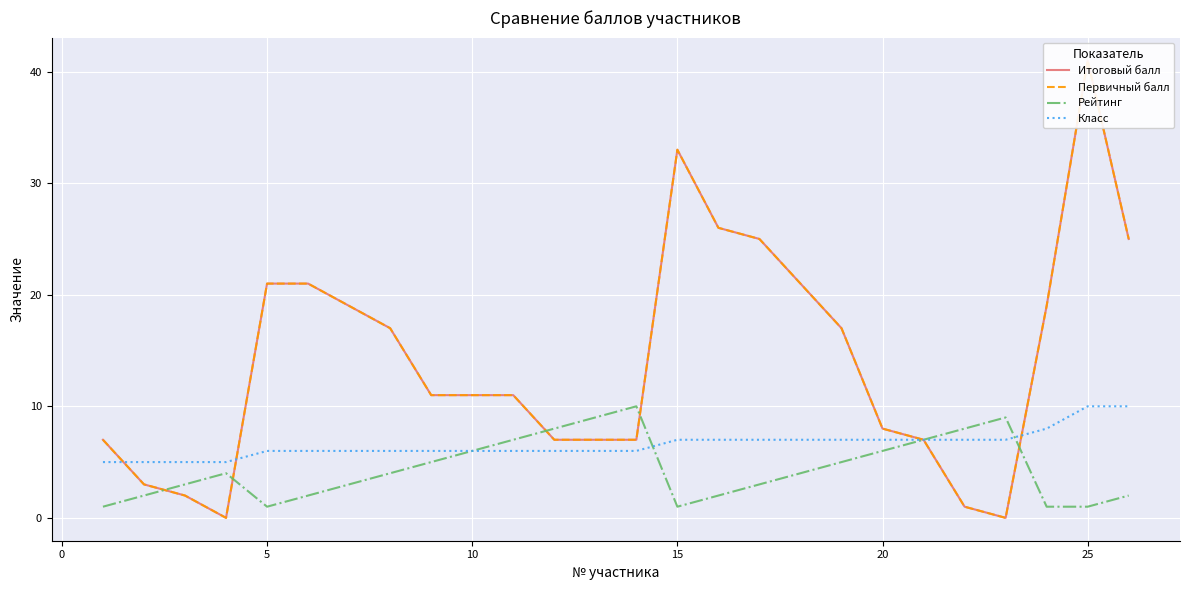

What are all the series names shown in the legend?

Итоговый балл, Первичный балл, Рейтинг, Класс